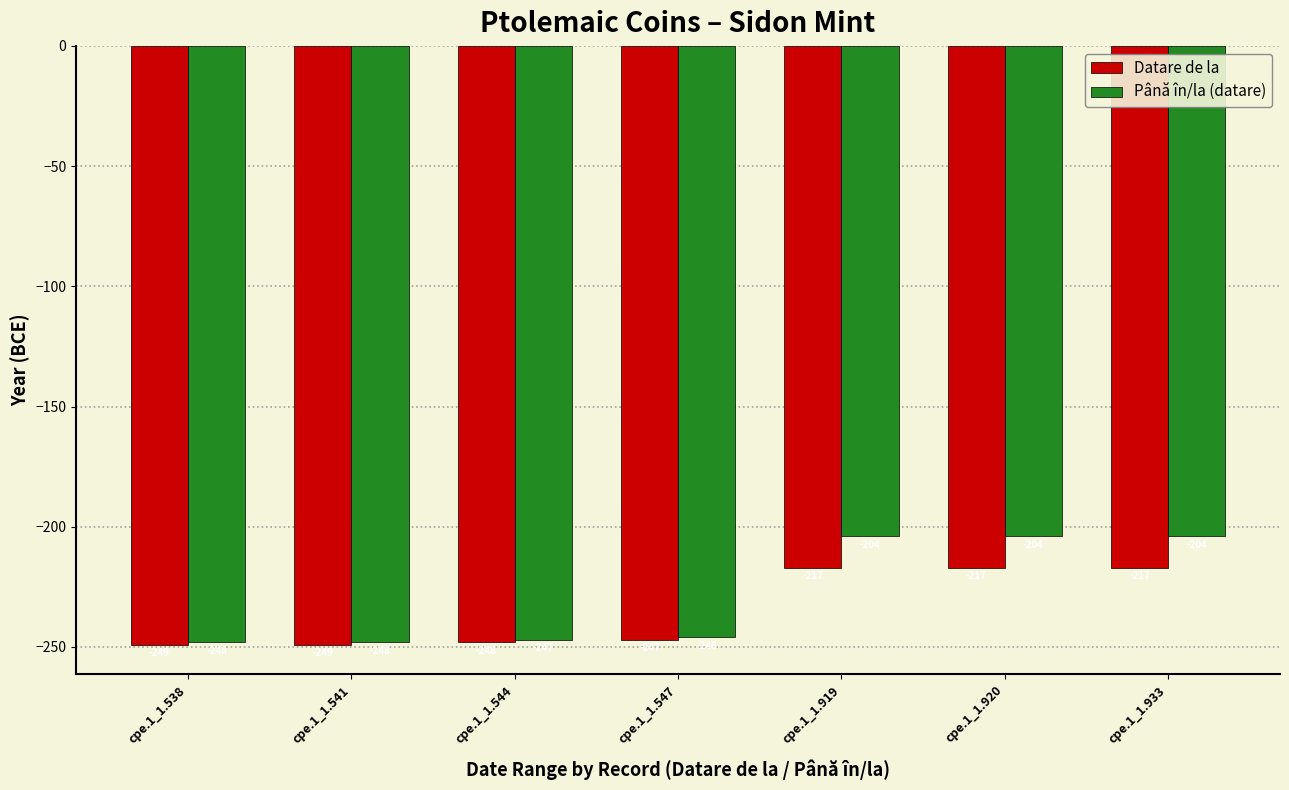

Reading right to left, list all the values displayed in this chart.

Datare de la: cpe.1_1.933=-217	cpe.1_1.920=-217	cpe.1_1.919=-217	cpe.1_1.547=-247	cpe.1_1.544=-248	cpe.1_1.541=-249	cpe.1_1.538=-249
Până în/la (datare): cpe.1_1.933=-204	cpe.1_1.920=-204	cpe.1_1.919=-204	cpe.1_1.547=-246	cpe.1_1.544=-247	cpe.1_1.541=-248	cpe.1_1.538=-248